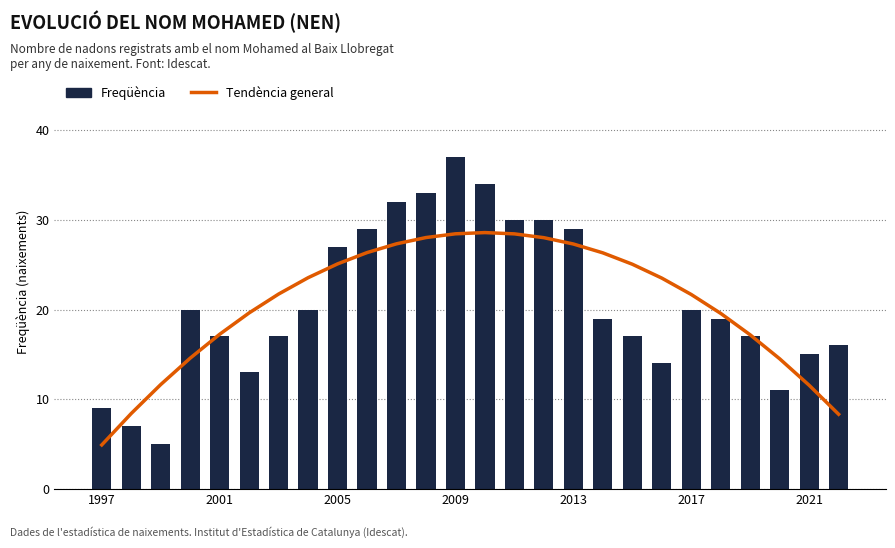

Is the value of Freqüència at 2021 greater than the value of Tendència general at 18?

No